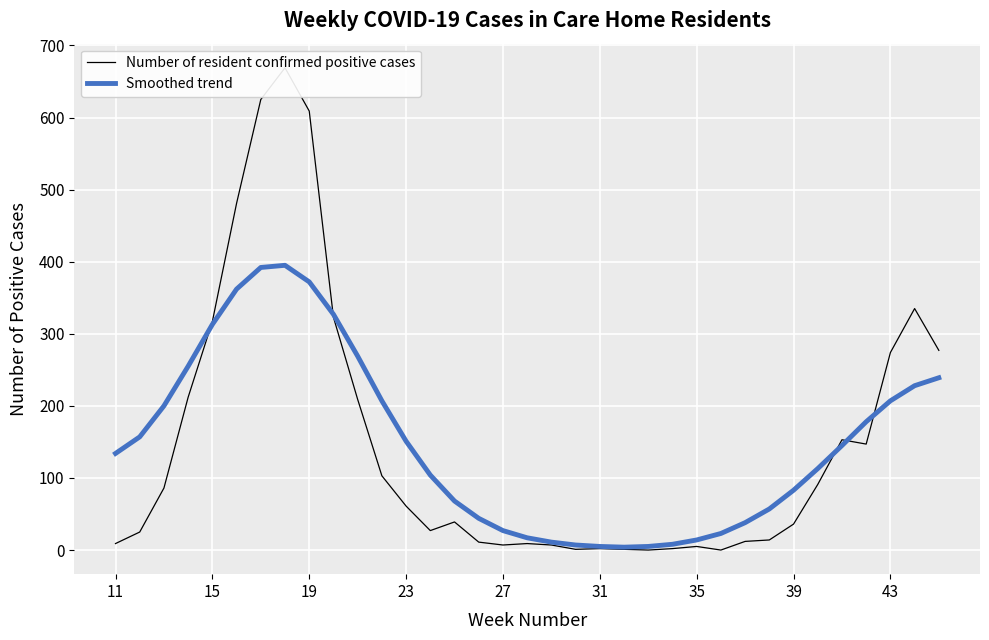

What is the highest value of the Smoothed trend series?

395